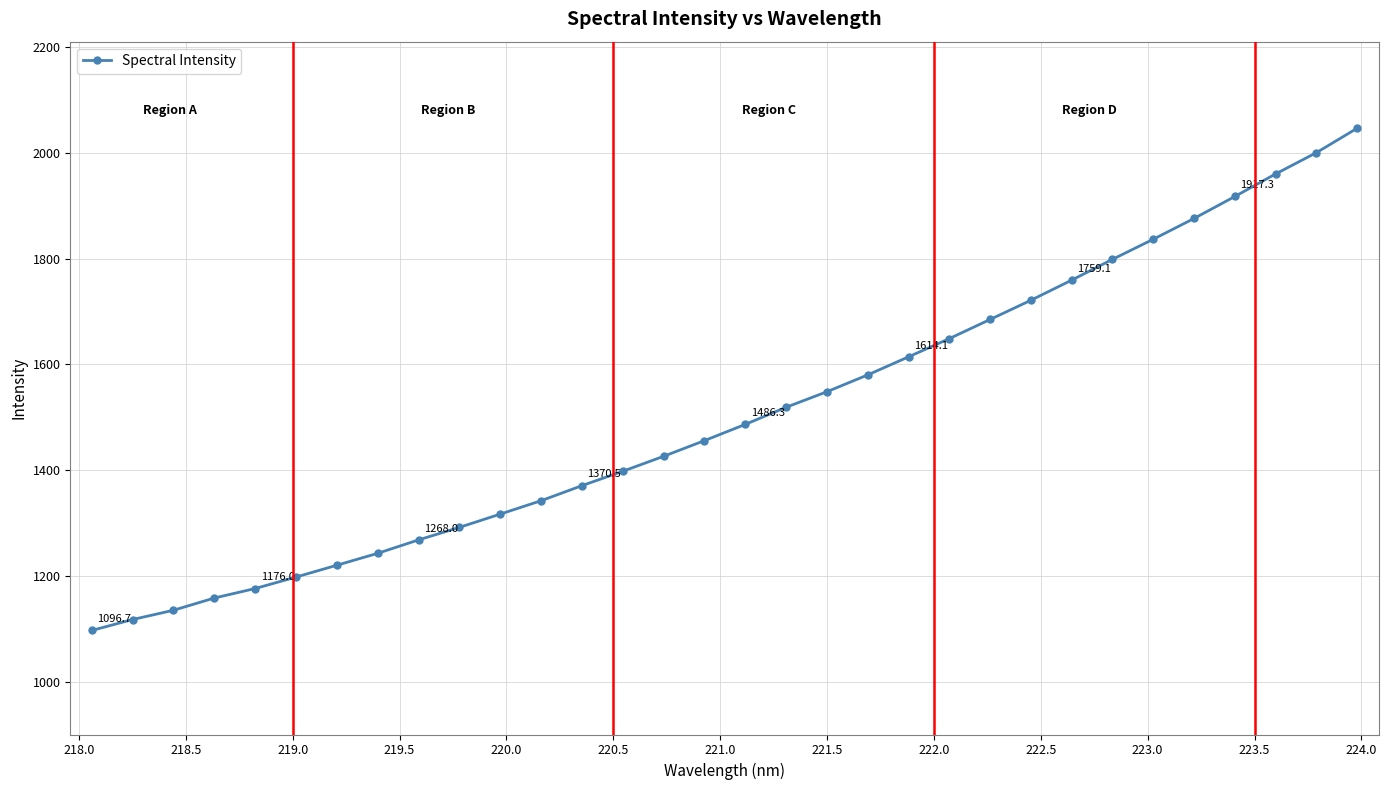

What is the sum of all values?

48206.7